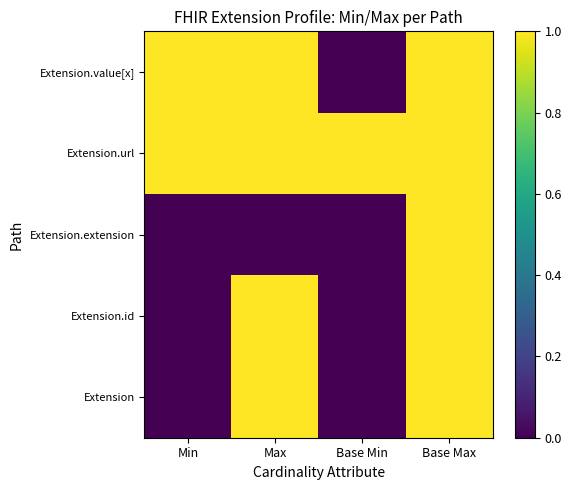

Reading left to right, list all the values displayed in this chart.

Extension: Min=0	Max=1	Base Min=0	Base Max=1
Extension.id: Min=0	Max=1	Base Min=0	Base Max=1
Extension.extension: Min=0	Max=0	Base Min=0	Base Max=1
Extension.url: Min=1	Max=1	Base Min=1	Base Max=1
Extension.value[x]: Min=1	Max=1	Base Min=0	Base Max=1